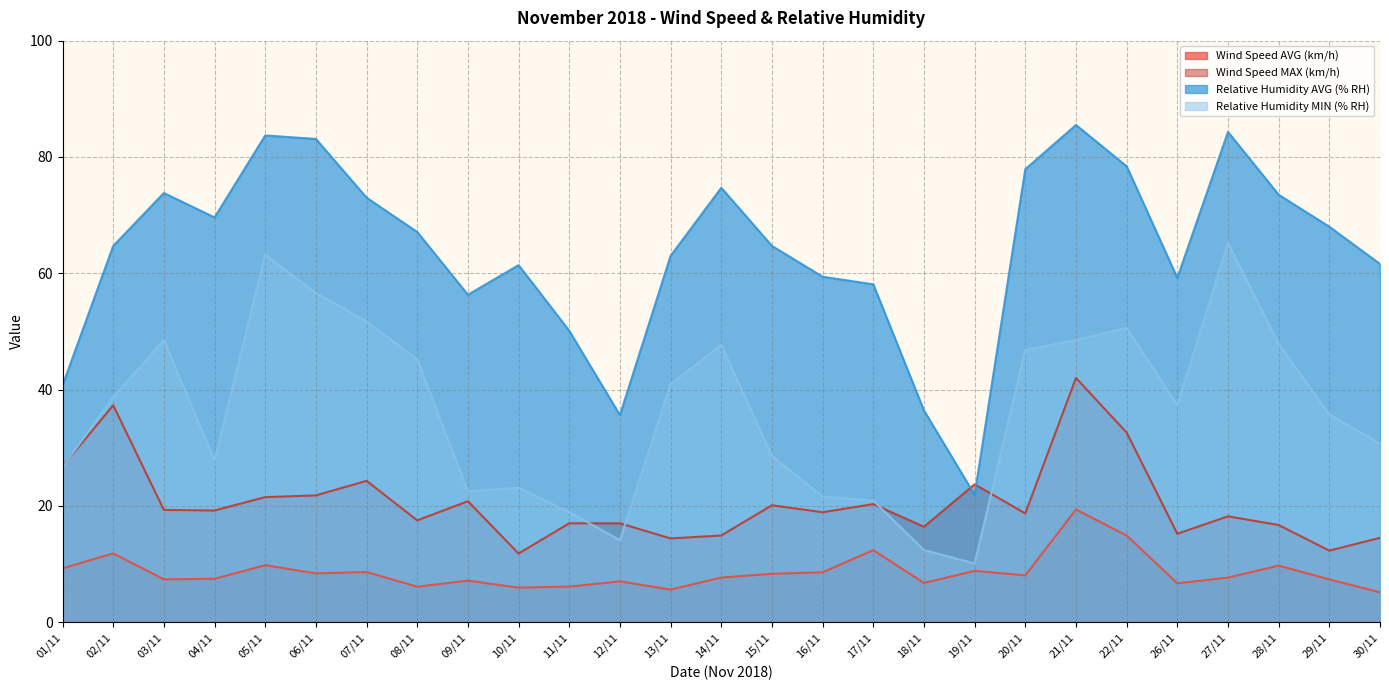

Reading left to right, extract all data points from this chart.

Wind Speed AVG (km/h): 01/11=9.2	02/11=11.8	03/11=7.4	04/11=7.5	05/11=9.8	06/11=8.4	07/11=8.6	08/11=6.1	09/11=7.1	10/11=5.9	11/11=6.1	12/11=7.0	13/11=5.6	14/11=7.7	15/11=8.3	16/11=8.6	17/11=12.4	18/11=6.7	19/11=8.8	20/11=8.0	21/11=19.4	22/11=14.9	26/11=6.7	27/11=7.7	28/11=9.7	29/11=7.3	30/11=5.1
Wind Speed MAX (km/h): 01/11=26.8	02/11=37.3	03/11=19.3	04/11=19.2	05/11=21.5	06/11=21.8	07/11=24.3	08/11=17.5	09/11=20.8	10/11=11.8	11/11=17.0	12/11=17.0	13/11=14.4	14/11=14.9	15/11=20.1	16/11=18.9	17/11=20.3	18/11=16.4	19/11=23.7	20/11=18.7	21/11=42.0	22/11=32.6	26/11=15.2	27/11=18.2	28/11=16.7	29/11=12.3	30/11=14.5
Relative Humidity AVG (% RH): 01/11=40.7	02/11=64.7	03/11=73.8	04/11=69.6	05/11=83.7	06/11=83.1	07/11=73.0	08/11=67.1	09/11=56.3	10/11=61.4	11/11=50.1	12/11=35.6	13/11=63.0	14/11=74.7	15/11=64.7	16/11=59.4	17/11=58.1	18/11=36.4	19/11=21.9	20/11=77.9	21/11=85.5	22/11=78.4	26/11=59.2	27/11=84.3	28/11=73.5	29/11=68.0	30/11=61.6
Relative Humidity MIN (% RH): 01/11=26.6	02/11=38.7	03/11=48.5	04/11=27.8	05/11=63.2	06/11=56.6	07/11=51.7	08/11=45.2	09/11=22.5	10/11=23.1	11/11=18.9	12/11=14.1	13/11=40.9	14/11=47.7	15/11=28.6	16/11=21.6	17/11=20.9	18/11=12.4	19/11=10.1	20/11=46.8	21/11=48.5	22/11=50.6	26/11=37.3	27/11=65.2	28/11=47.9	29/11=35.7	30/11=30.7